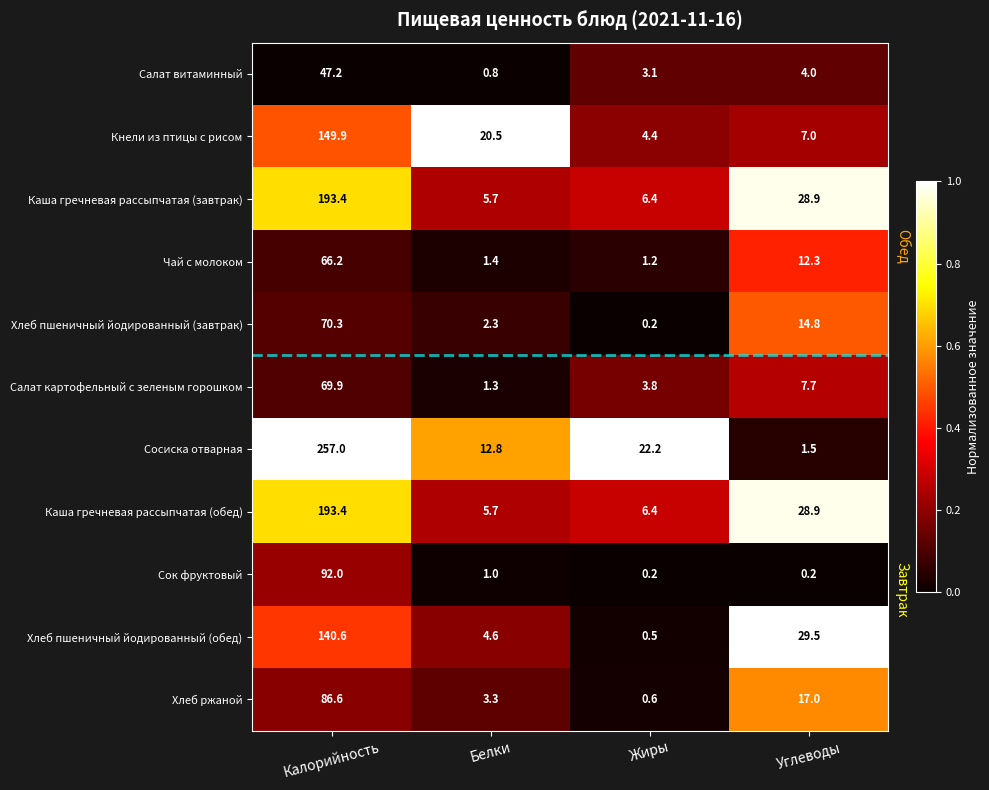

What is the total value across all series at Жиры?

49.0